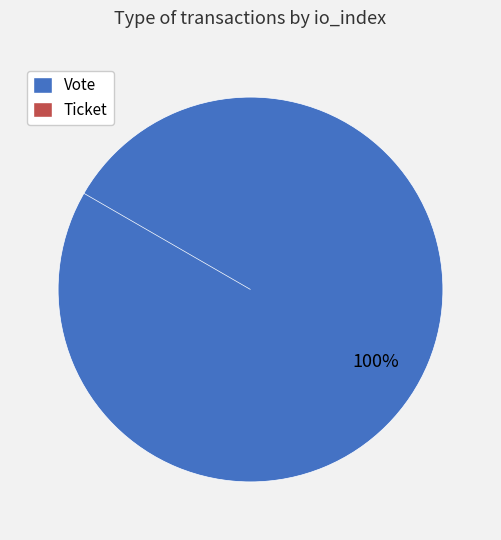

What is the largest slice in the pie chart?

Vote